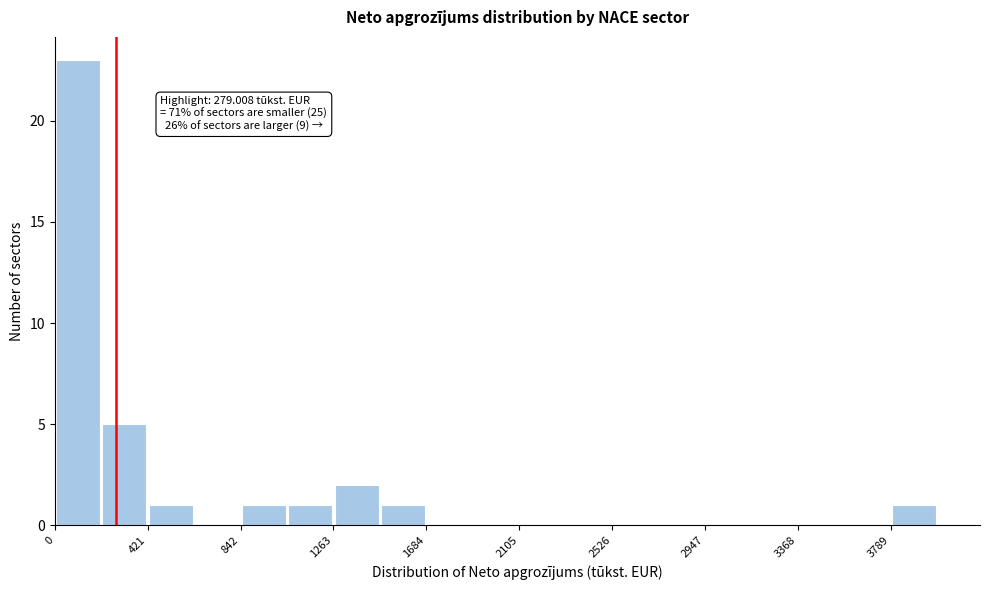

Over which range of the x-axis is the bar tallest?

0 to 200